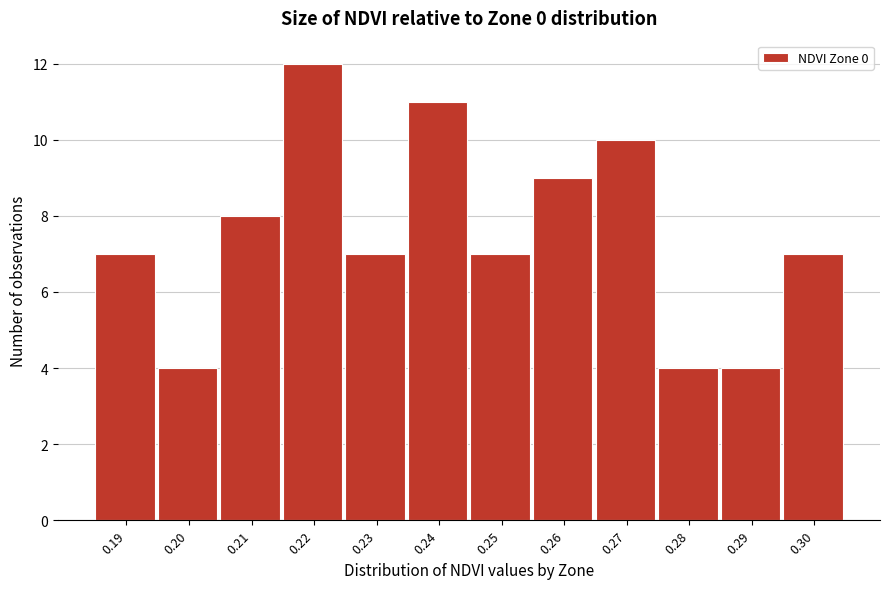

Reading left to right, transcribe all the data shown in this chart.

7	4	8	12	7	11	7	9	10	4	4	7